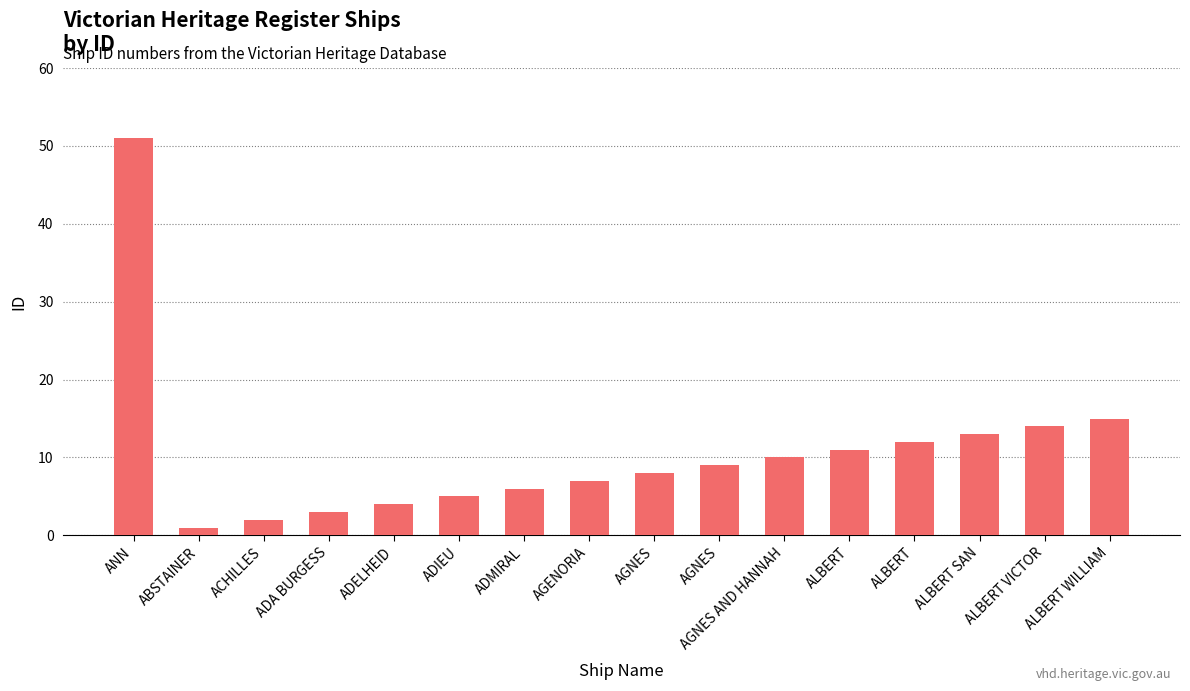

What is the difference between the values at AGNES and ADMIRAL?

2